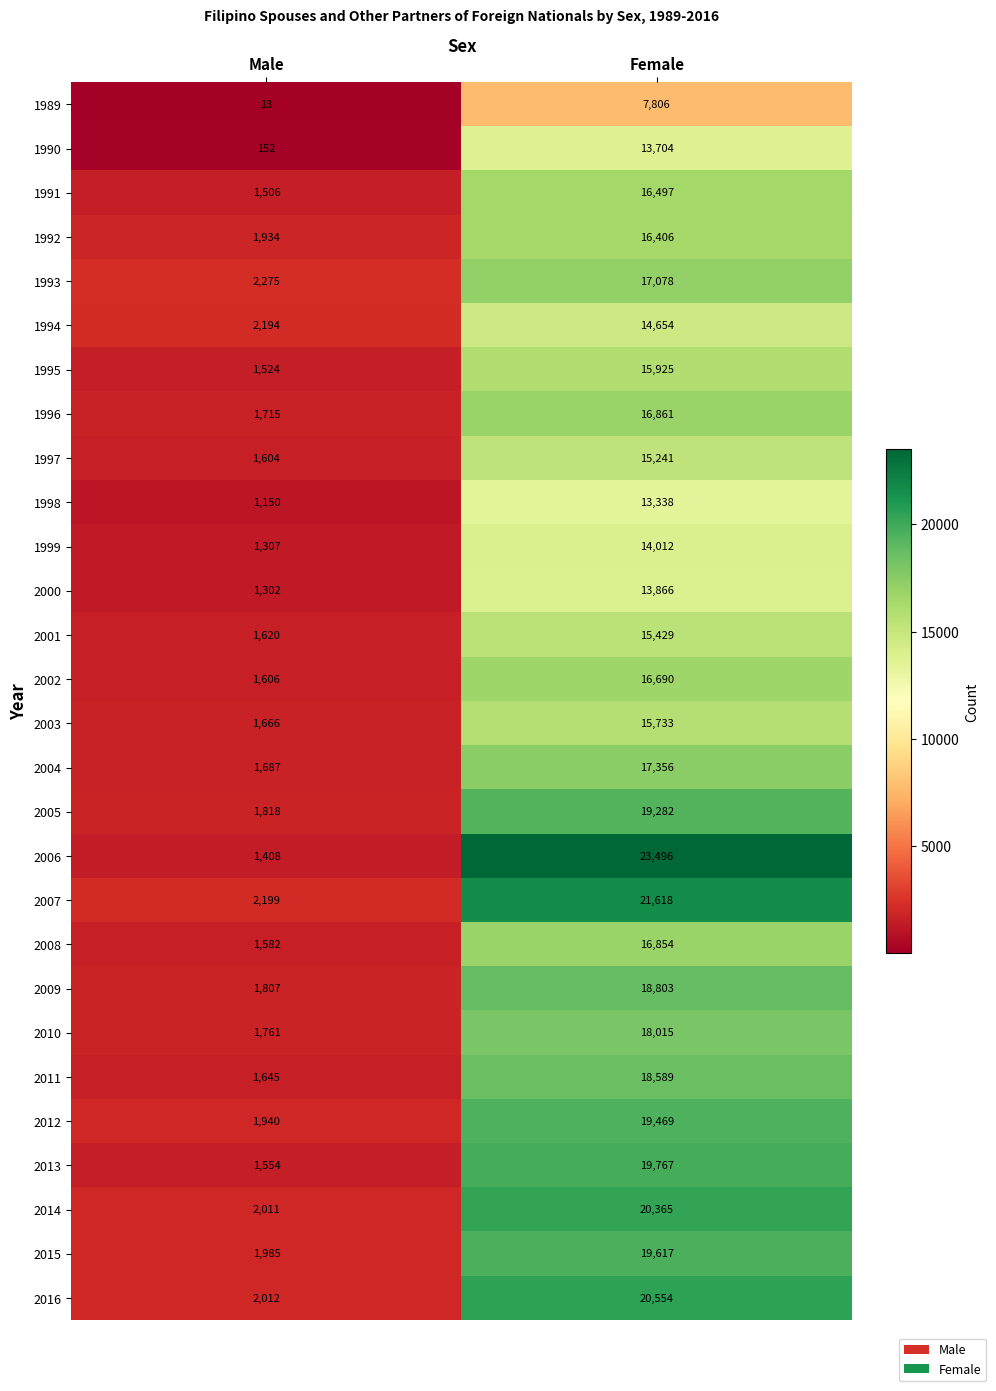

At which category is the sum across all series the highest?

Female